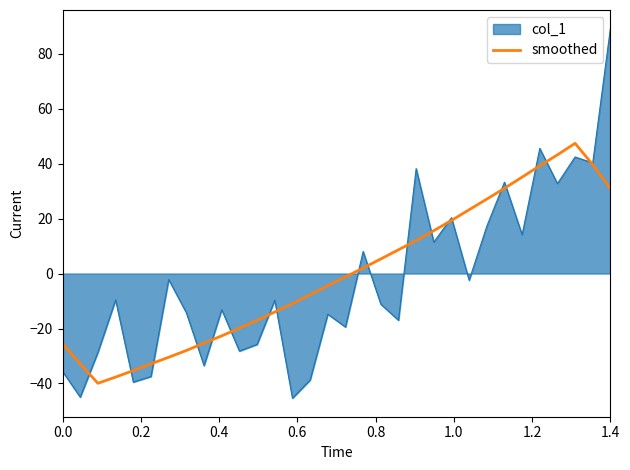

List the series in order of their peak value, highest first.

col_1, smoothed